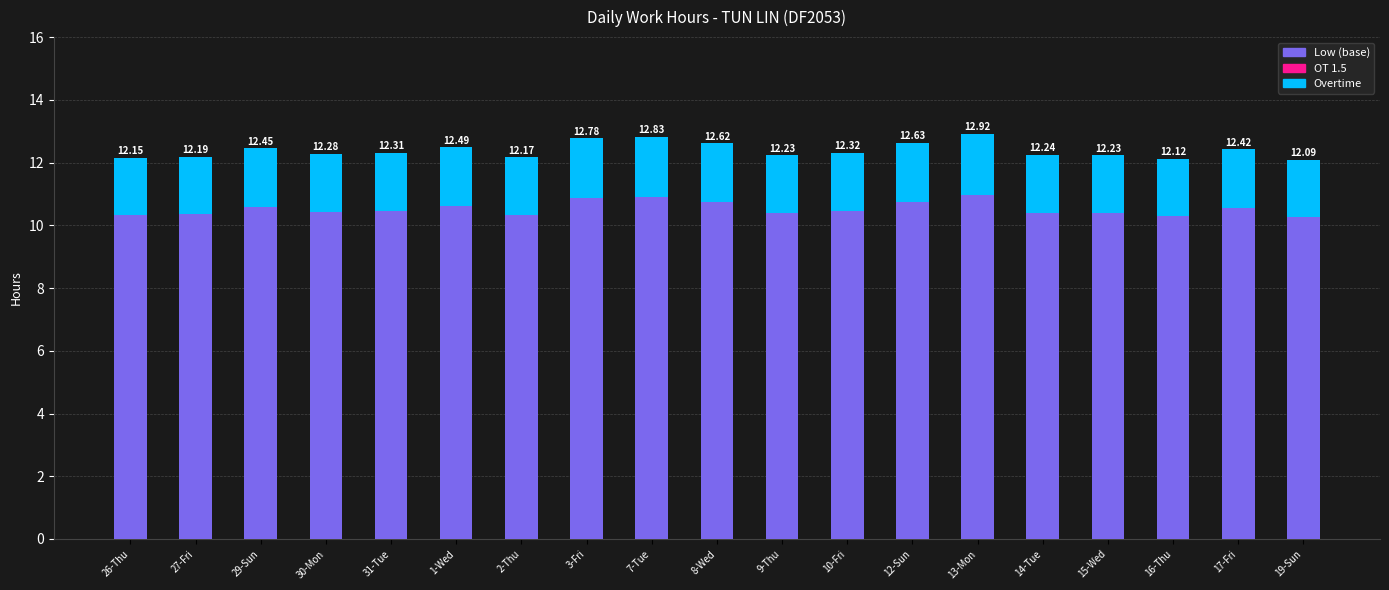

Does the chart contain stacked bars?

Yes